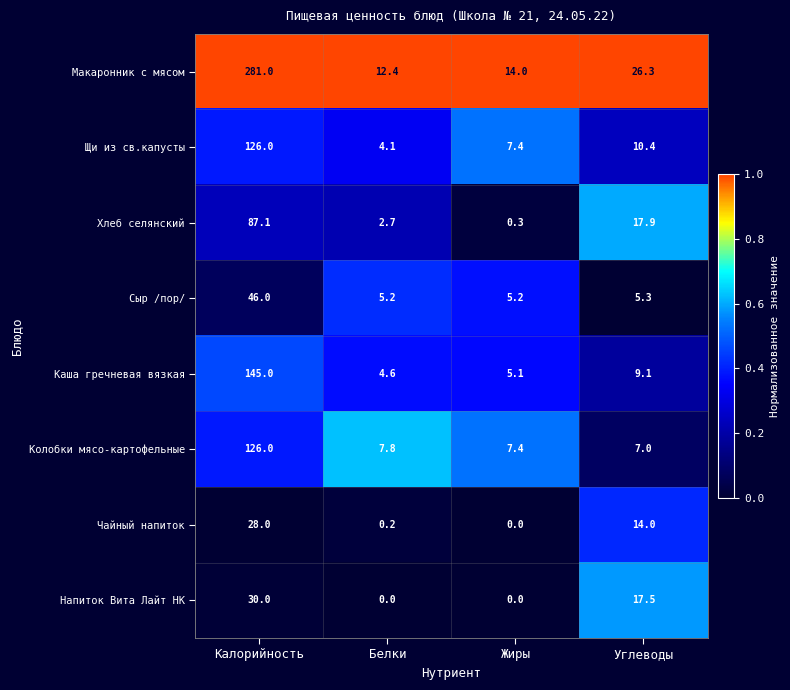

Which series has the largest total across all categories?

Макаронник с мясом